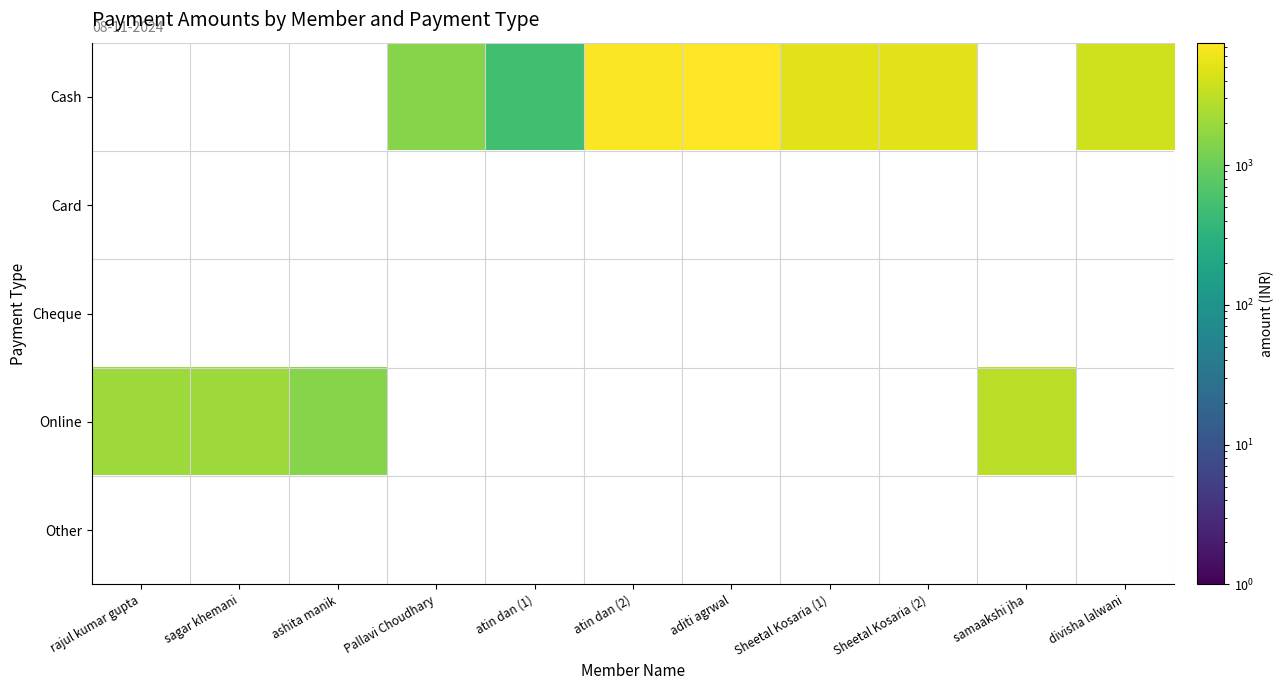

Reading left to right, transcribe all the data shown in this chart.

Cash: rajul kumar gupta=0	sagar khemani=0	ashita manik=0	Pallavi Choudhary=1500	atin dan (1)=500	atin dan (2)=7000	aditi agrwal=7500	Sheetal Kosaria (1)=5000	Sheetal Kosaria (2)=5000	samaakshi jha=0	divisha lalwani=4000
Card: rajul kumar gupta=0	sagar khemani=0	ashita manik=0	Pallavi Choudhary=0	atin dan (1)=0	atin dan (2)=0	aditi agrwal=0	Sheetal Kosaria (1)=0	Sheetal Kosaria (2)=0	samaakshi jha=0	divisha lalwani=0
Cheque: rajul kumar gupta=0	sagar khemani=0	ashita manik=0	Pallavi Choudhary=0	atin dan (1)=0	atin dan (2)=0	aditi agrwal=0	Sheetal Kosaria (1)=0	Sheetal Kosaria (2)=0	samaakshi jha=0	divisha lalwani=0
Online: rajul kumar gupta=2000	sagar khemani=2000	ashita manik=1500	Pallavi Choudhary=0	atin dan (1)=0	atin dan (2)=0	aditi agrwal=0	Sheetal Kosaria (1)=0	Sheetal Kosaria (2)=0	samaakshi jha=3000	divisha lalwani=0
Other: rajul kumar gupta=0	sagar khemani=0	ashita manik=0	Pallavi Choudhary=0	atin dan (1)=0	atin dan (2)=0	aditi agrwal=0	Sheetal Kosaria (1)=0	Sheetal Kosaria (2)=0	samaakshi jha=0	divisha lalwani=0